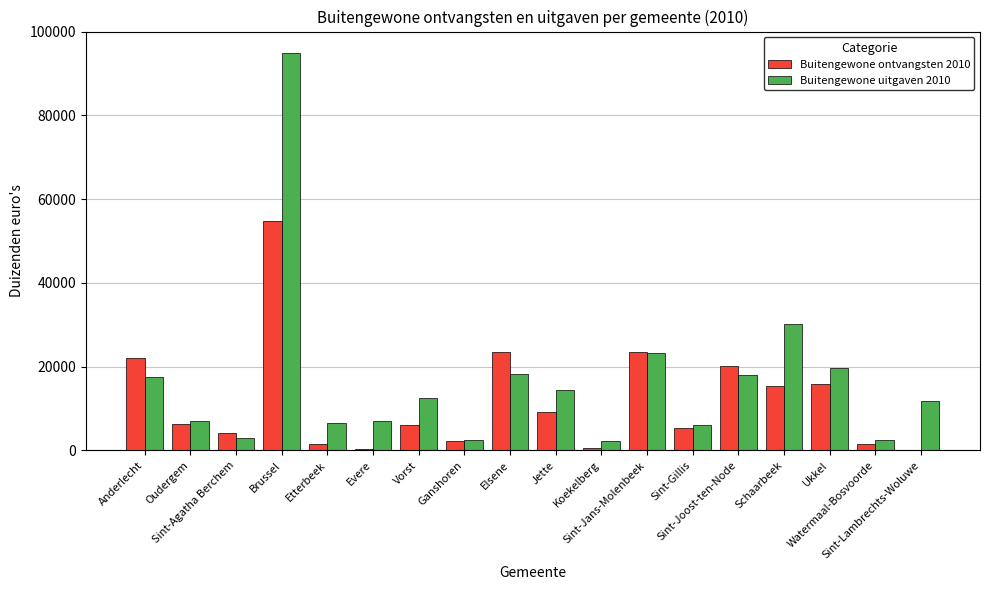

The value of Buitengewone ontvangsten 2010 at Ukkel is 15903.1. True or false?

True